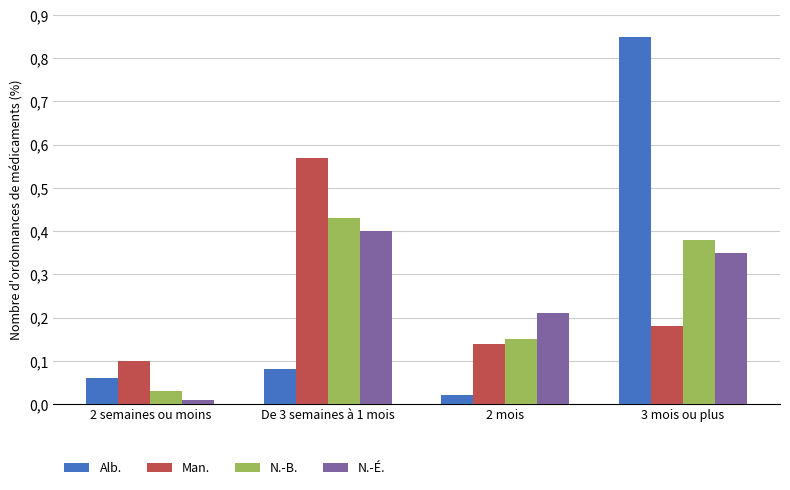

What are all the series names shown in the legend?

Alb., Man., N.-B., N.-É.